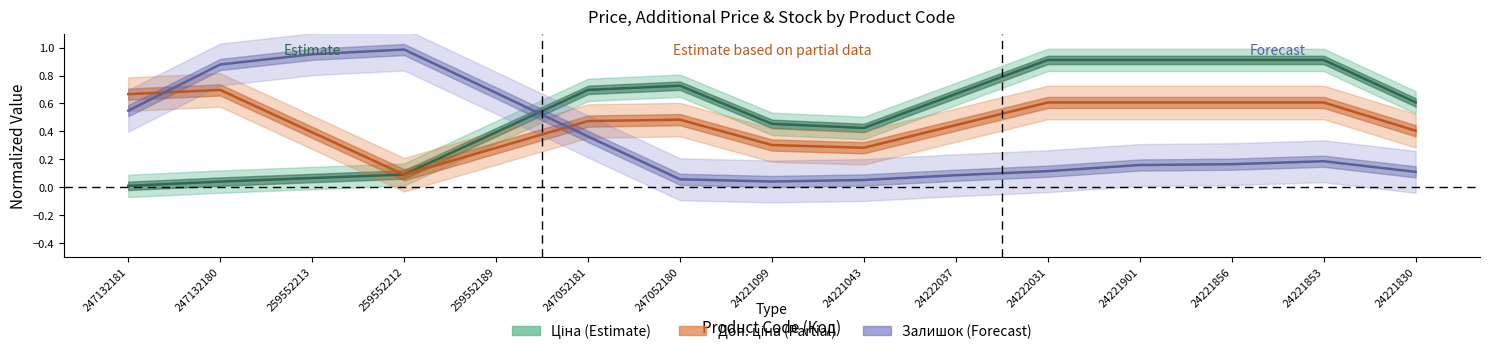

True or false: Залишок (Forecast) and Доп. ціна (Partial) intersect in this chart.

True